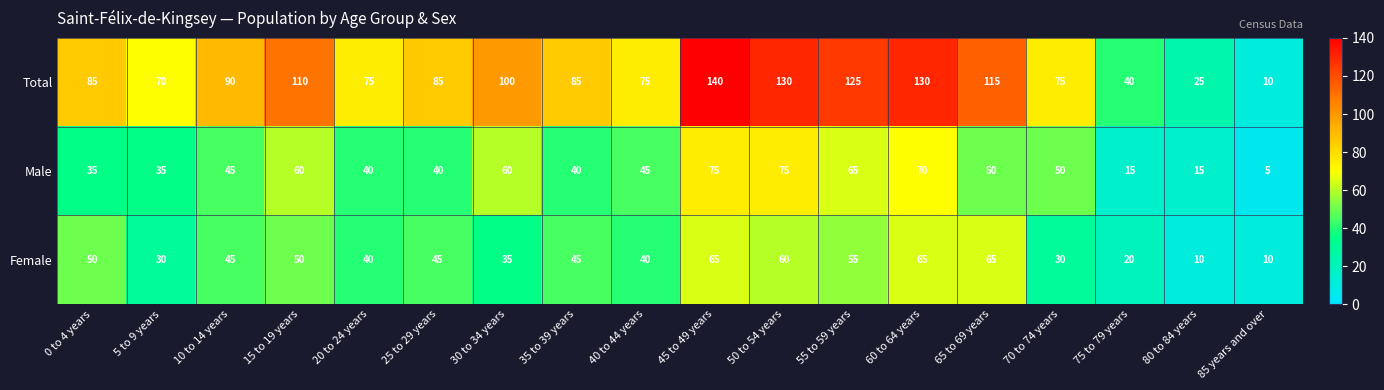

What is the average value of the Total series?

87